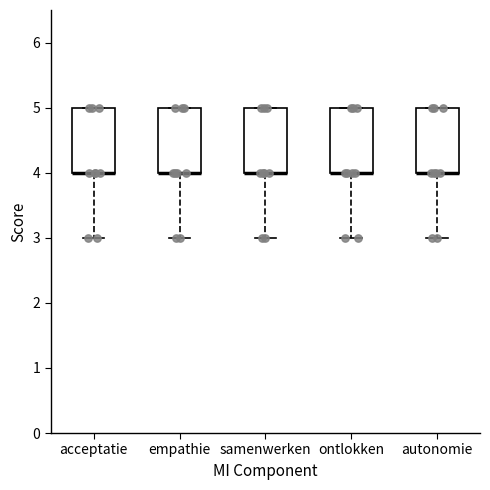

Reading left to right, transcribe this box plot: for each box, give where its median line is, the range the box spans, and where its two whiskers end, as read against the y-axis. The values are not printed on the chart, so give them approximately, as read against the axis.

acceptatie: median 4 (drawn on the box's lower edge), box 4 to 5, whiskers 3 to 5
empathie: median 4 (drawn on the box's lower edge), box 4 to 5, whiskers 3 to 5
samenwerken: median 4 (drawn on the box's lower edge), box 4 to 5, whiskers 3 to 5
ontlokken: median 4 (drawn on the box's lower edge), box 4 to 5, whiskers 3 to 5
autonomie: median 4 (drawn on the box's lower edge), box 4 to 5, whiskers 3 to 5